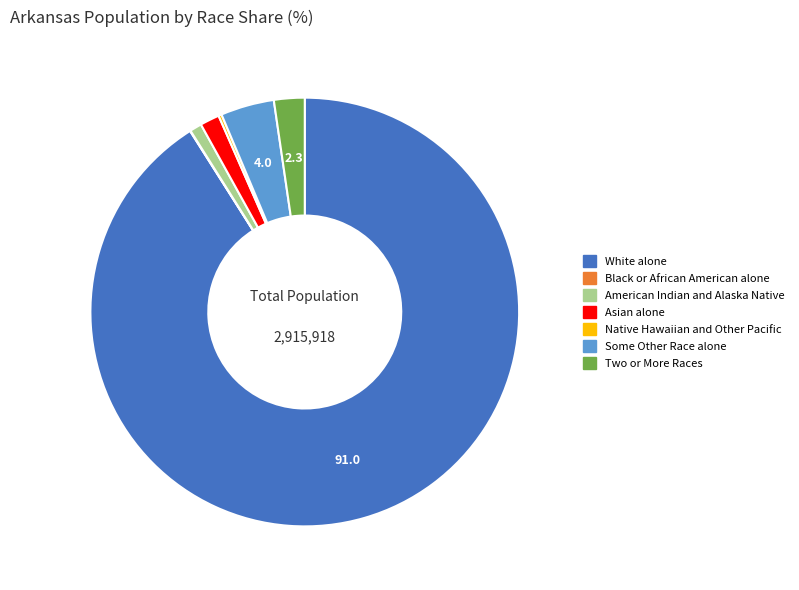

Approximately how many times larger is the value at Asian alone compared to Some Other Race alone?

0.4